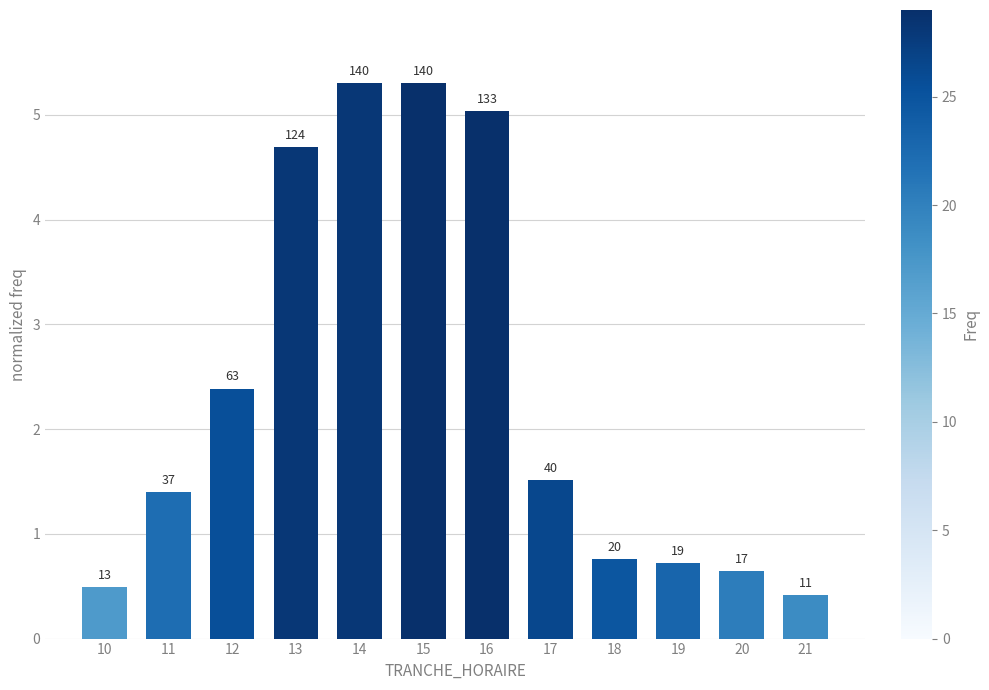

Are the bars horizontal?

No